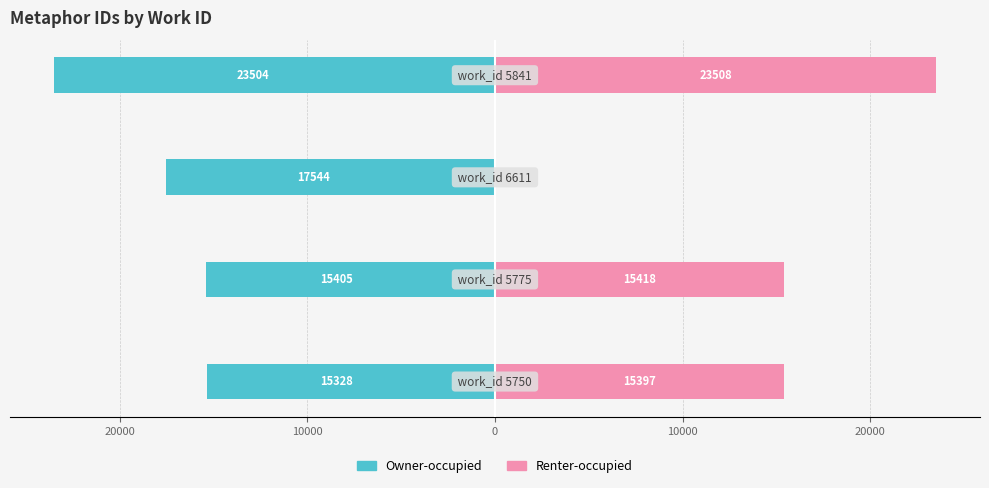

What is the sum of all Owner-occupied values?

-71781